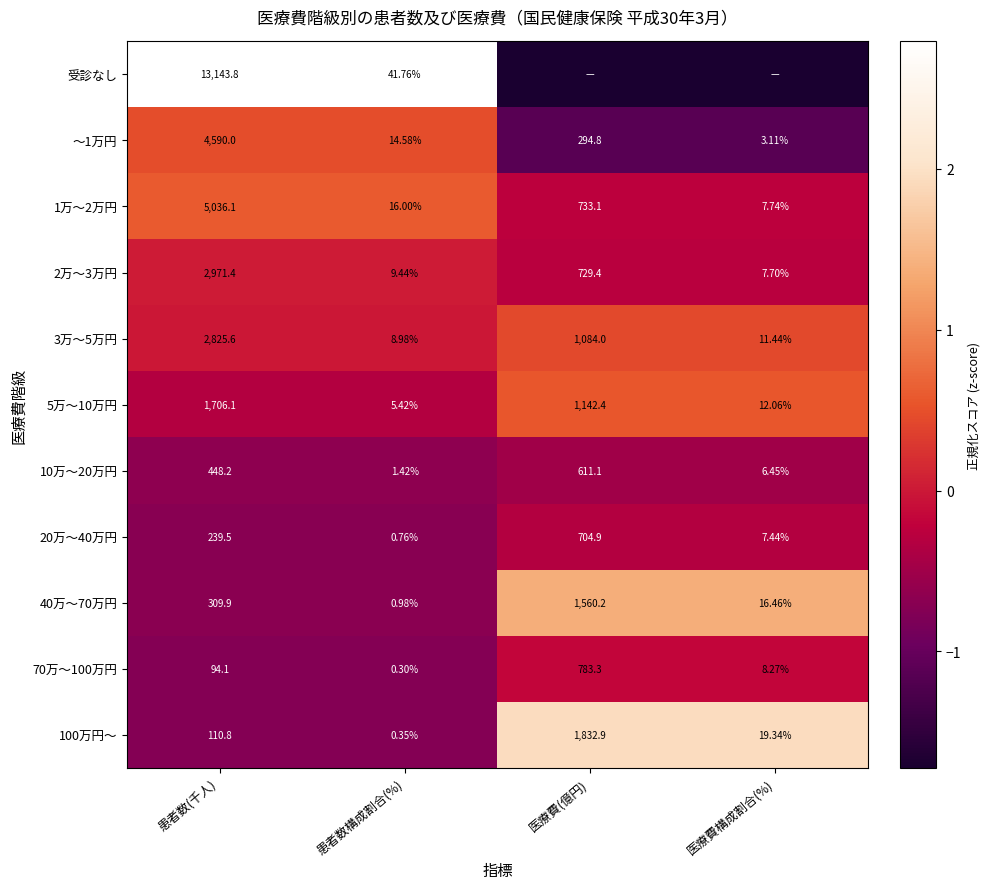

How many data points does each series have?

4